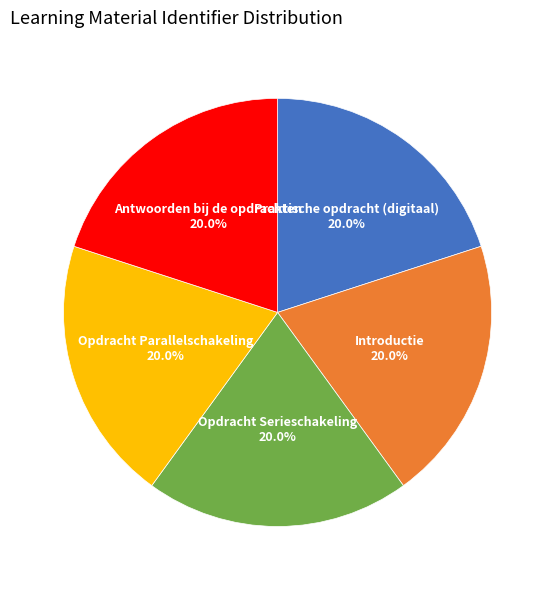

Does any single category account for the majority?

No